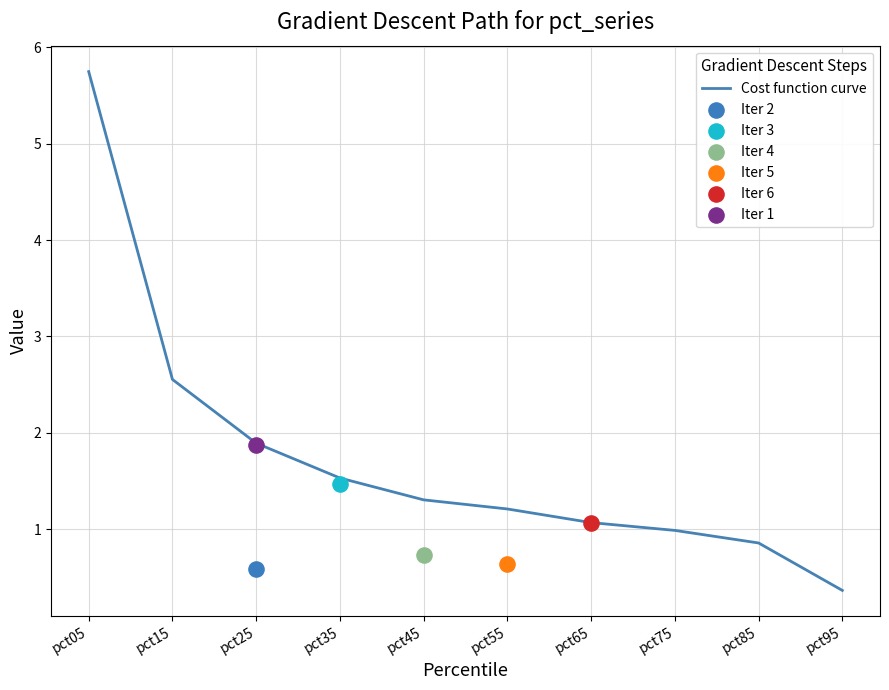

What is the ratio of the value at pct75 to the value at pct65?

0.9